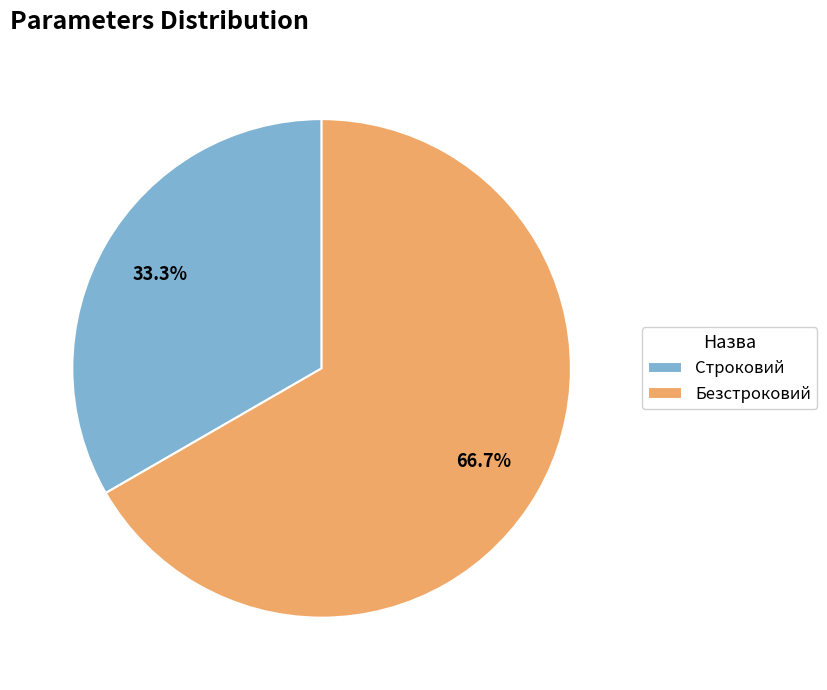

To the nearest percent, what portion does Строковий represent?

33%